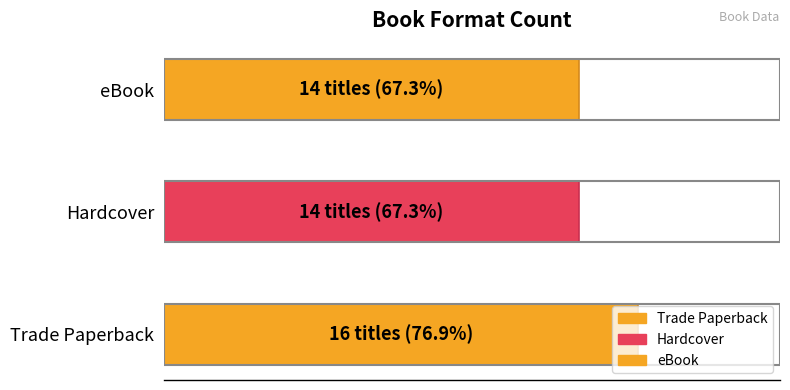

Does the chart contain any negative values?

No